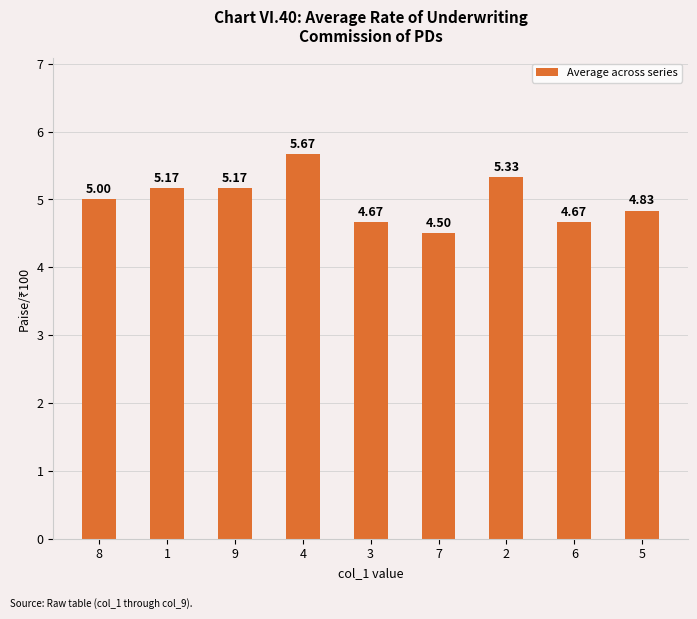

What is the ratio of the value at 1 to the value at 6?

1.1